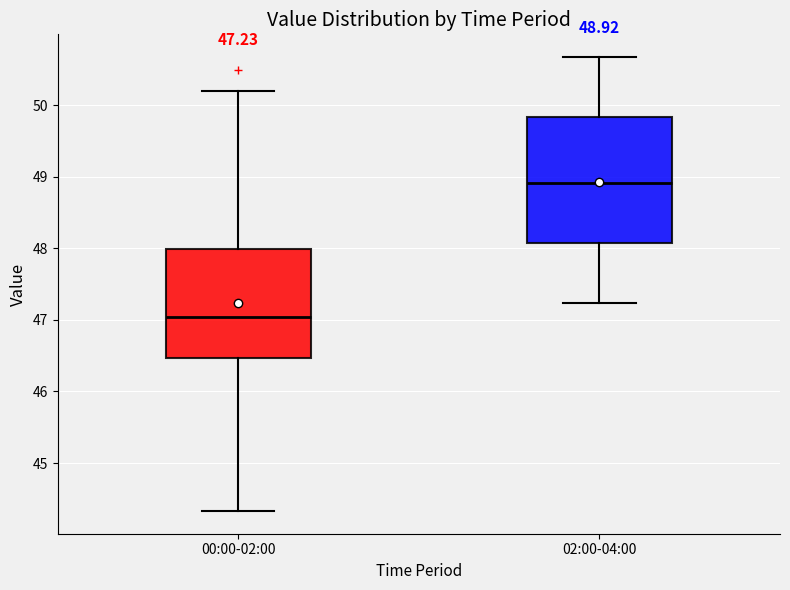

Which box is the tallest, from its lower edge to its upper edge?

02:00-04:00